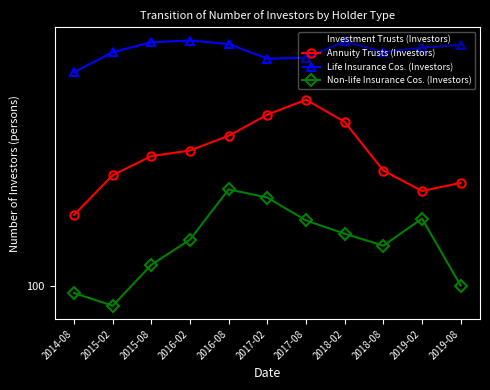

Rank the series at 2015-02 from lowest to highest value.

Non-life Insurance Cos. (Investors), Annuity Trusts (Investors), Investment Trusts (Investors), Life Insurance Cos. (Investors)